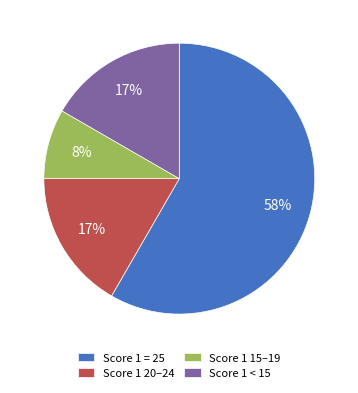

Is there a majority slice in this chart?

Yes